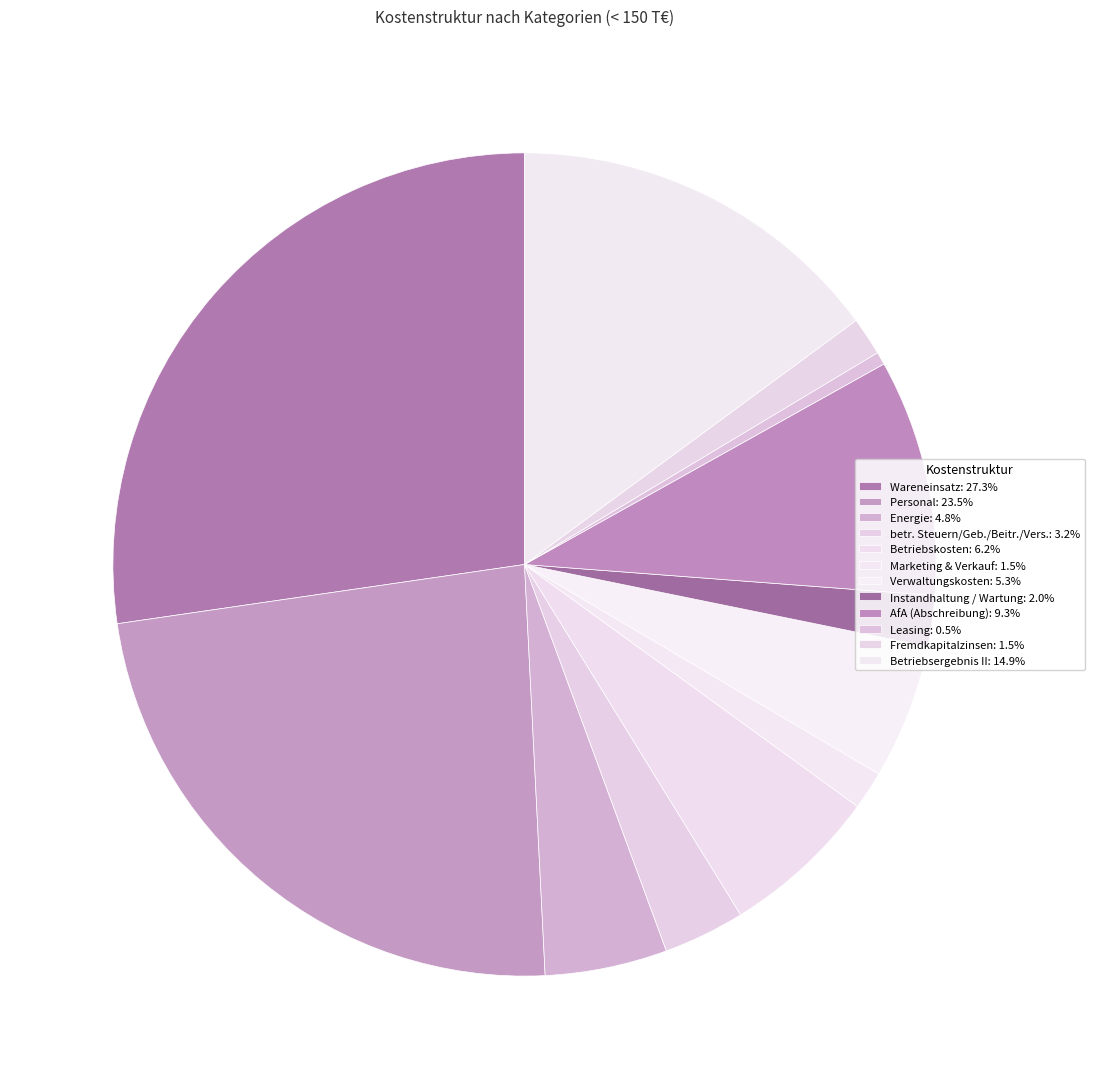

How many segments does this pie chart have?

12